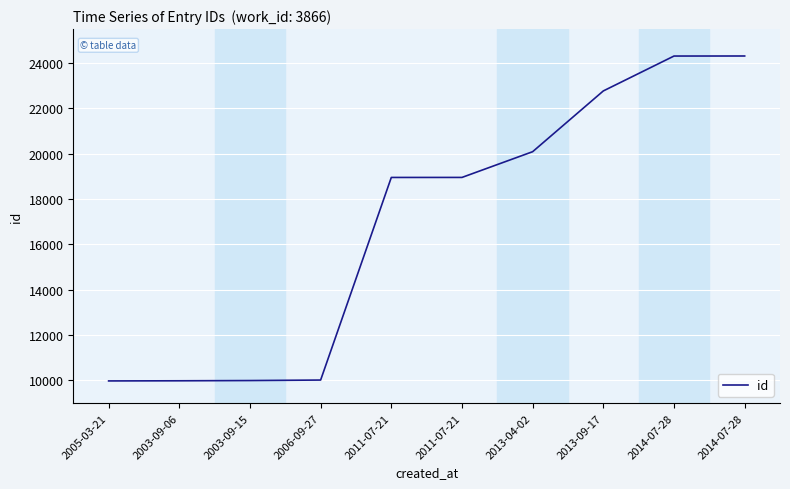

True or false: the data shows 18956 at 2011-07-21.

True